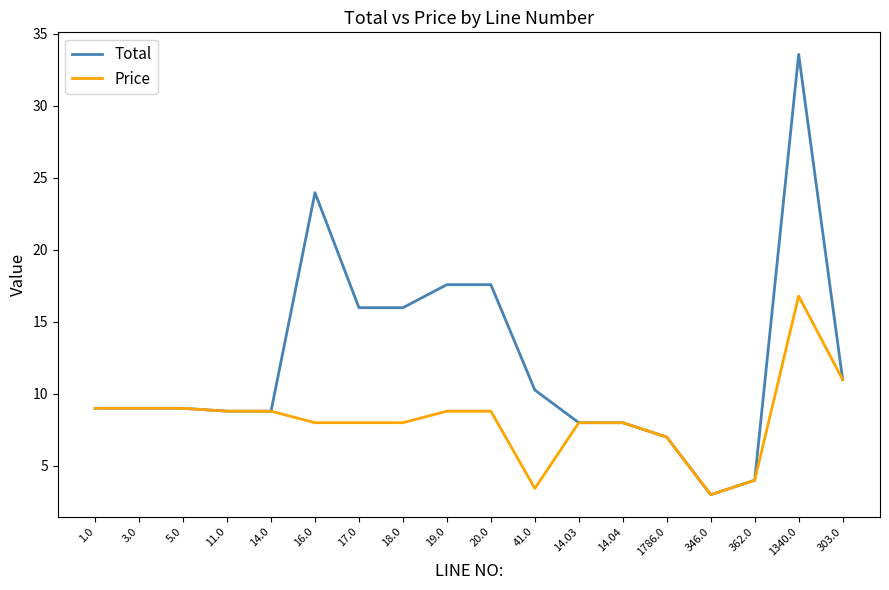

List the series in order of their overall mean, highest first.

Total, Price